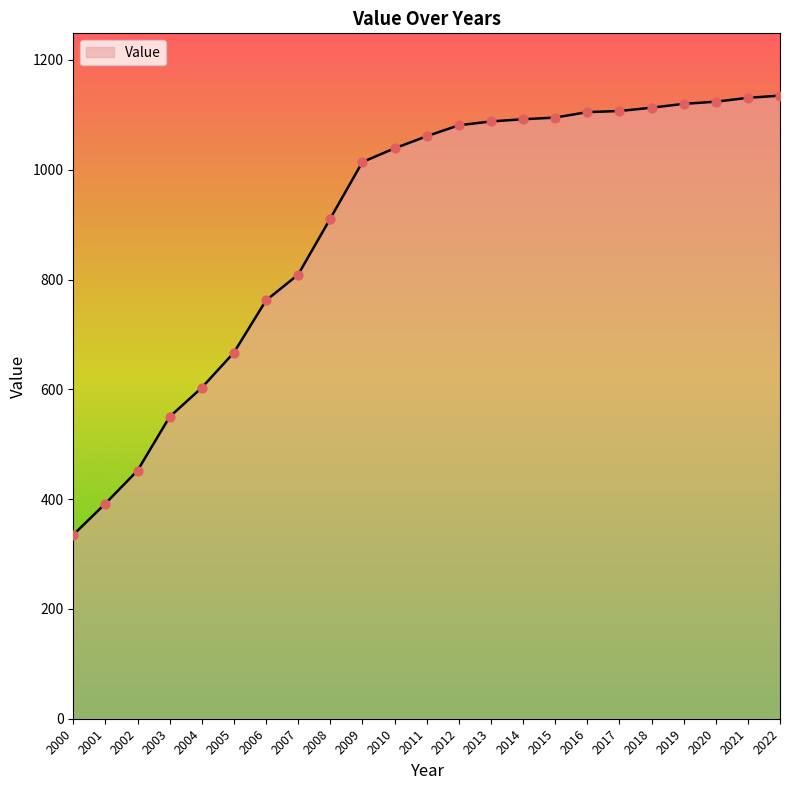

Between 2012 and 2016, which is larger?

2016